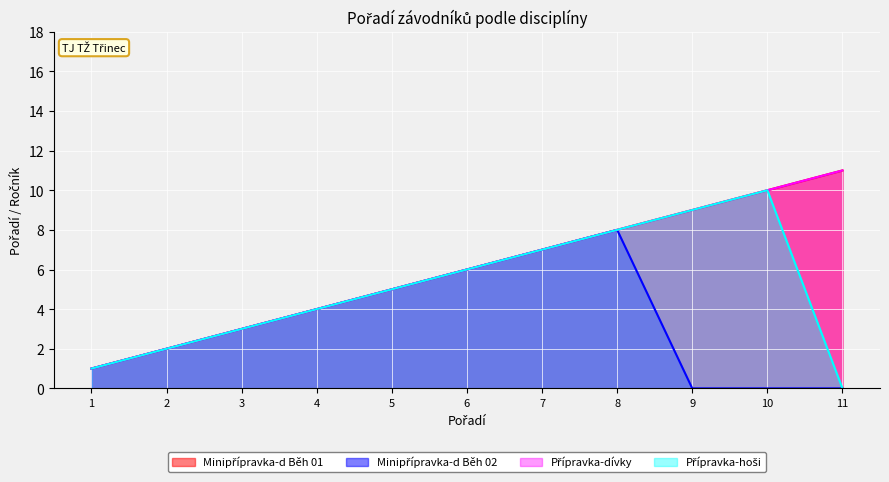

Is it true that Minipřípravka-d Běh 02 equals 10 at 7?

False